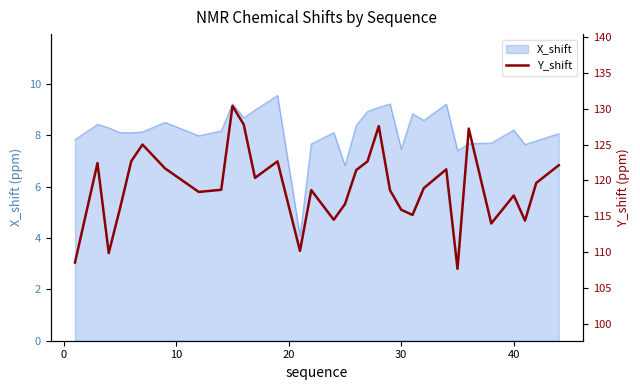

What is the minimum value shown in the chart?

107.7